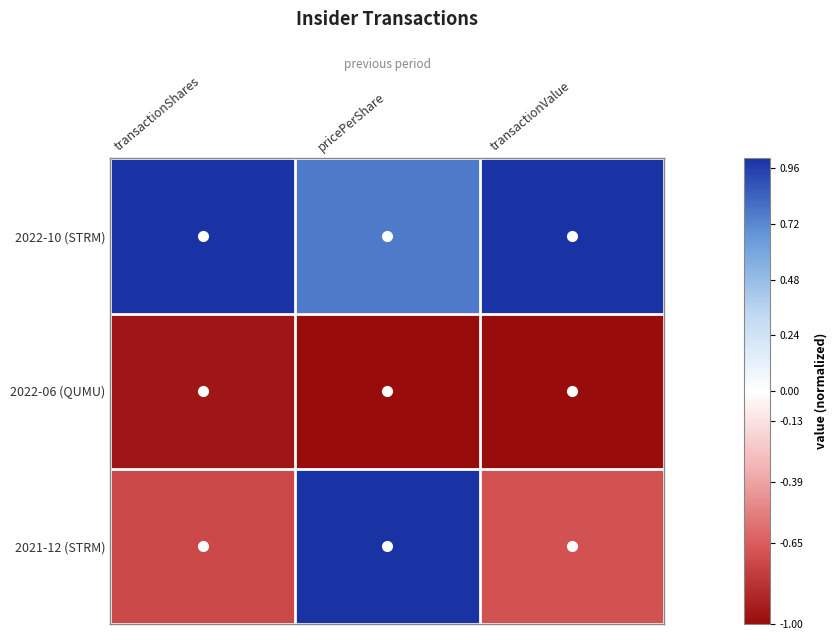

Reading right to left, list all the values displayed in this chart.

2022-10 (STRM): transactionValue=1.0	pricePerShare=0.8	transactionShares=1.0
2022-06 (QUMU): transactionValue=-1.0	pricePerShare=-1.0	transactionShares=-1.0
2021-12 (STRM): transactionValue=-0.7	pricePerShare=1.0	transactionShares=-0.7